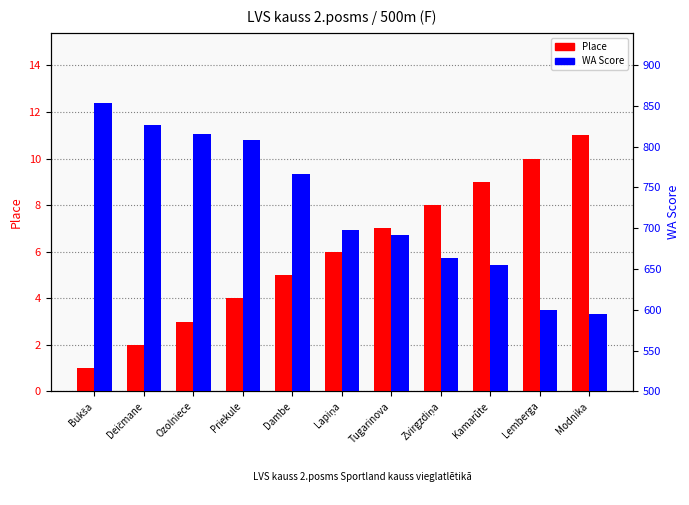

Are the bars horizontal?

No